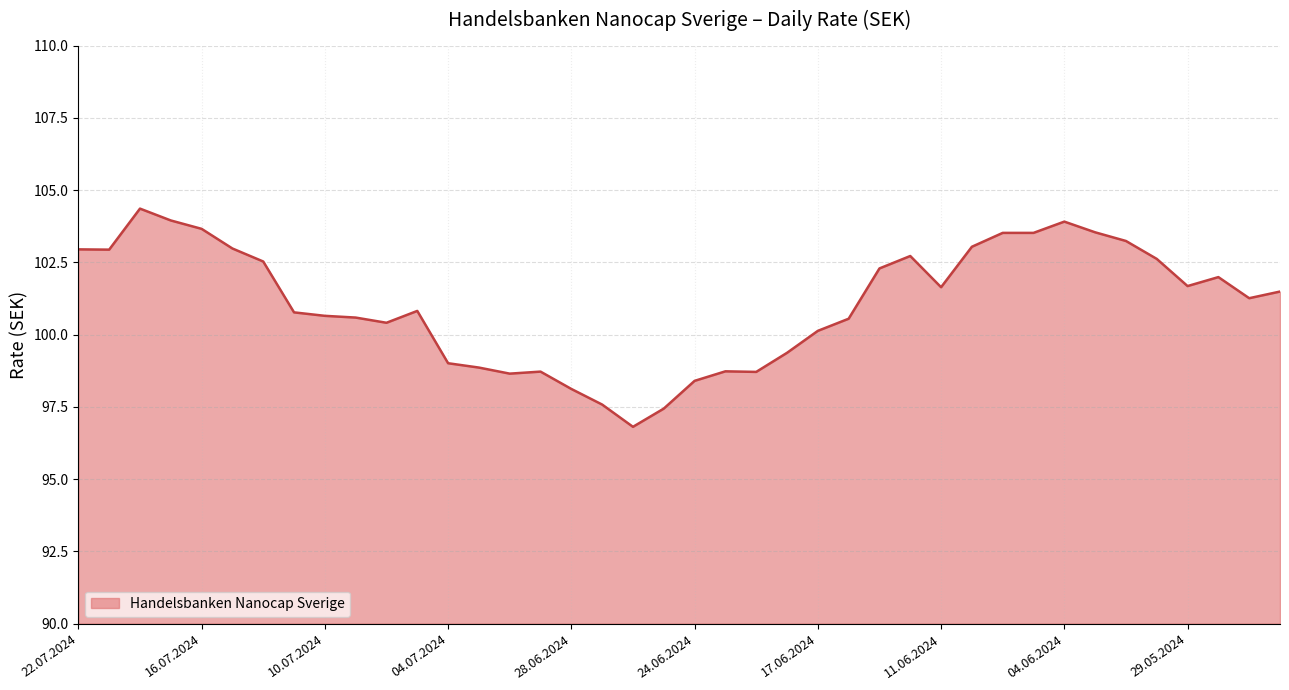

What is the maximum value shown in the chart?

104.4